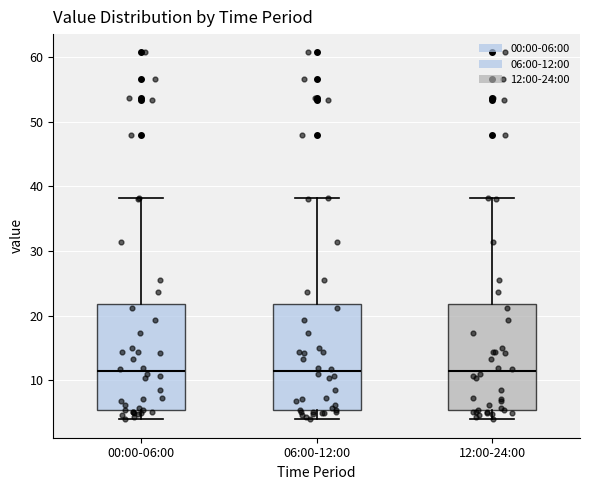

Reading left to right, transcribe this box plot: for each box, give where its median line is, the range the box spans, and where its two whiskers end, as read against the y-axis. The values are not printed on the chart, so give them approximately, as read against the axis.

00:00-06:00: median 11, box 5 to 22, whiskers 4 to 38
06:00-12:00: median 11, box 5 to 22, whiskers 4 to 38
12:00-24:00: median 11, box 5 to 22, whiskers 4 to 38